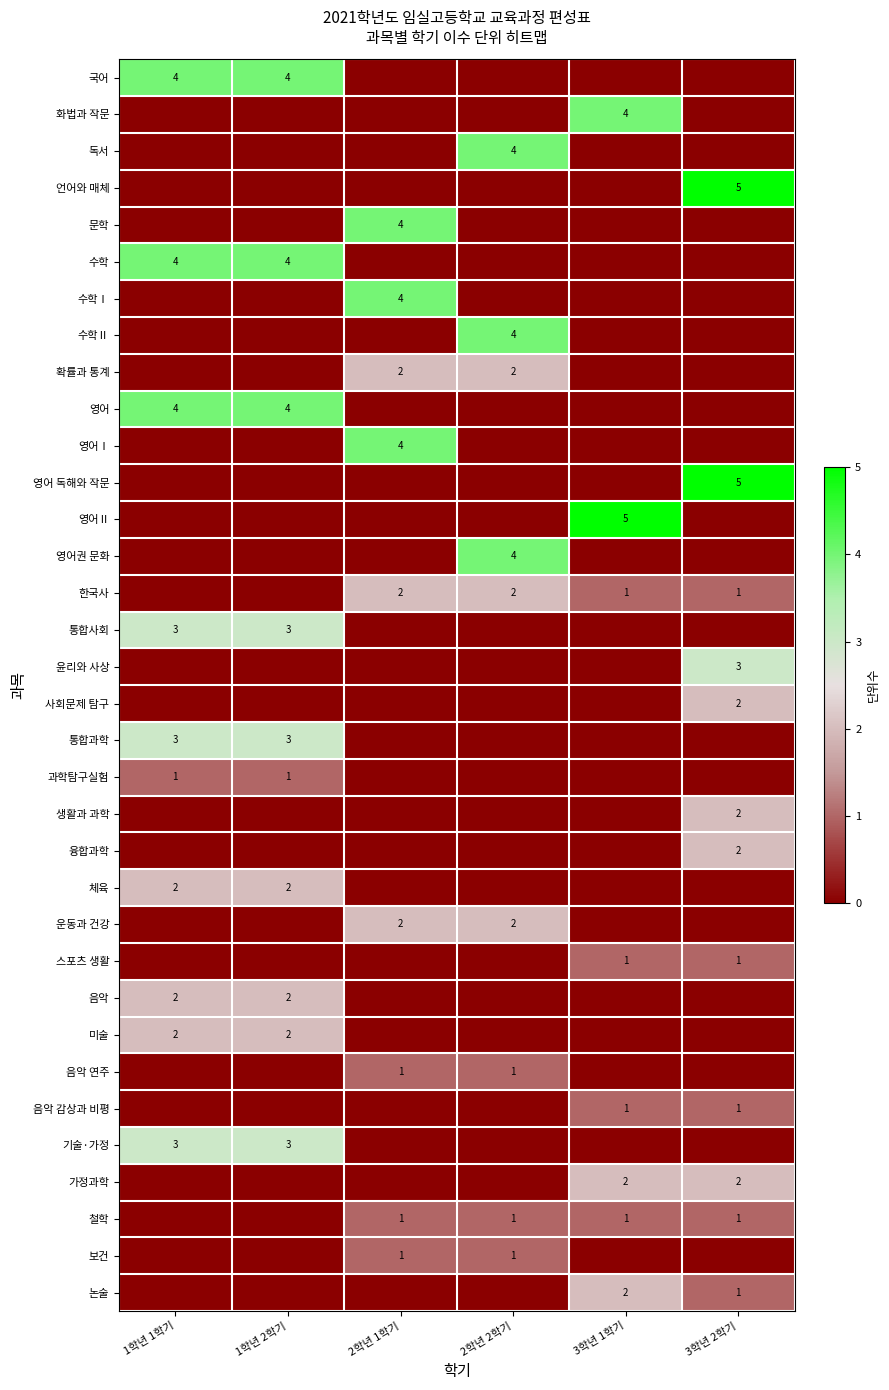

Is it true that 사회문제 탐구 equals 2 at 3학년 2학기?

True